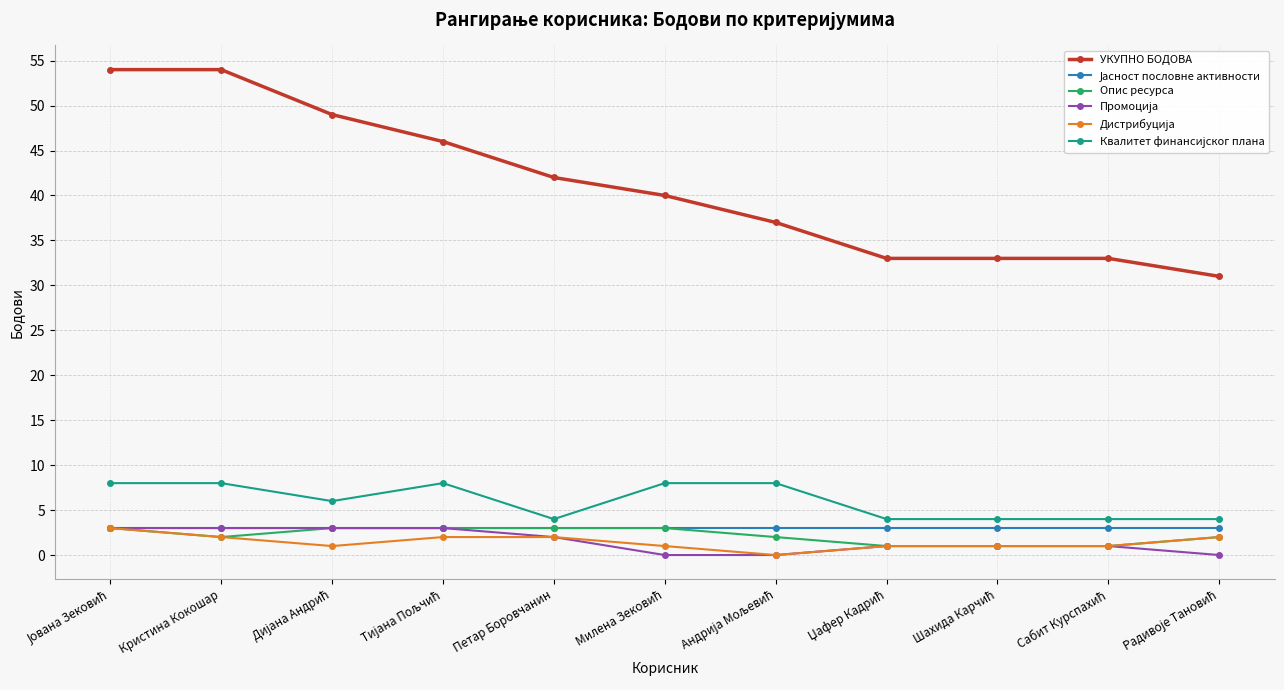

How many lines are shown in the chart?

6